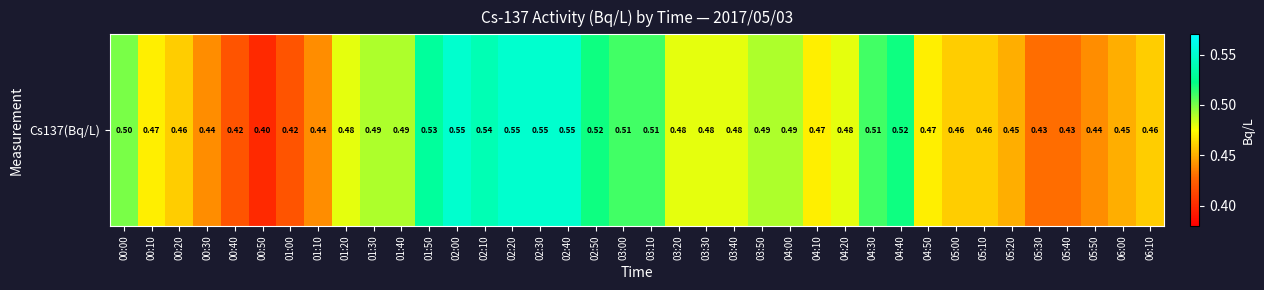

True or false: the data shows 0.5 at 03:30.

True